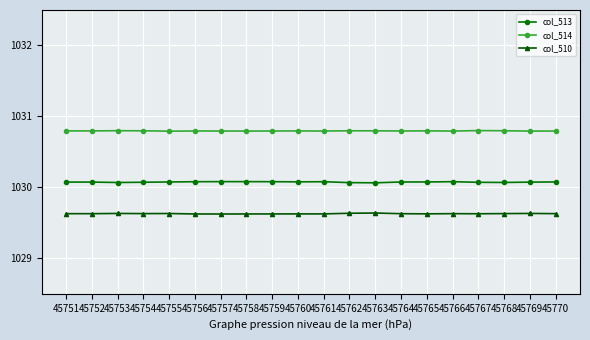

What are all the series names shown in the legend?

col_513, col_514, col_510